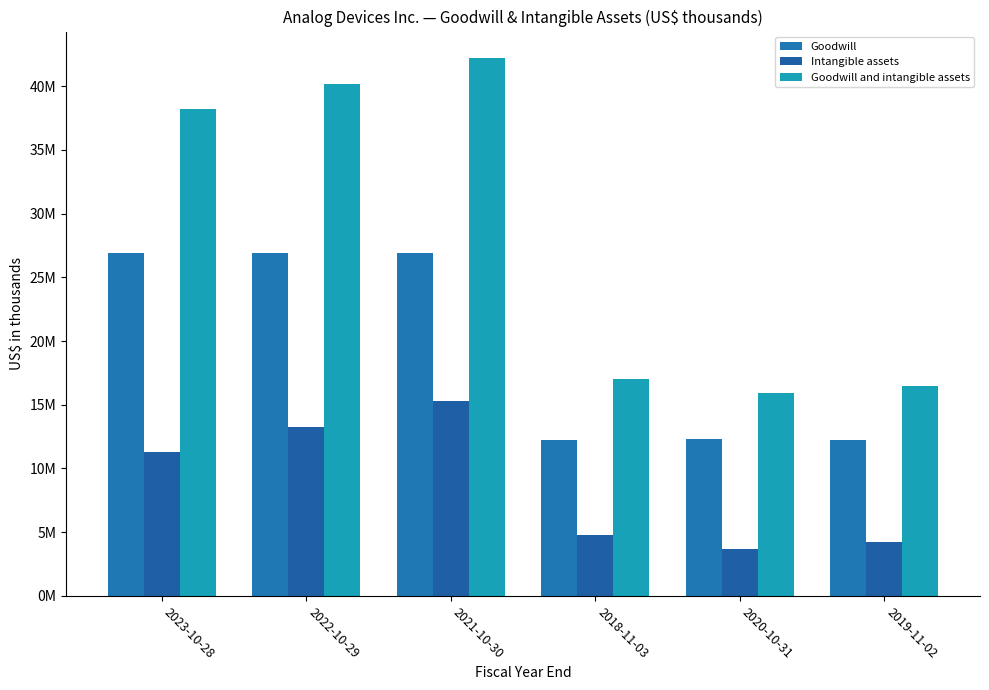

What is the spread (max minus min) of values at 2023-10-28?

26913134